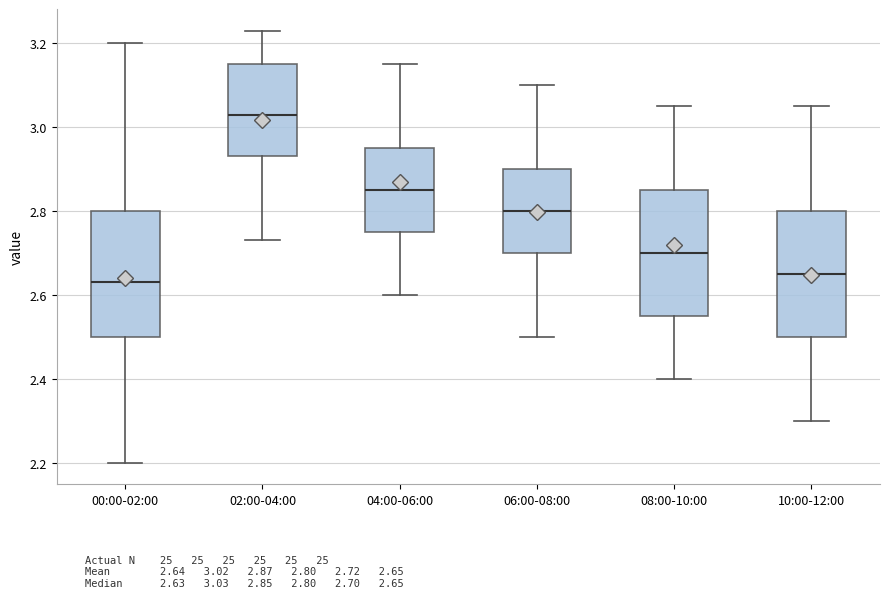

Where does the lower whisker of the box for 04:00-06:00 end on the y-axis? The values are not printed on the chart, so give them approximately, as read against the axis.

2.60